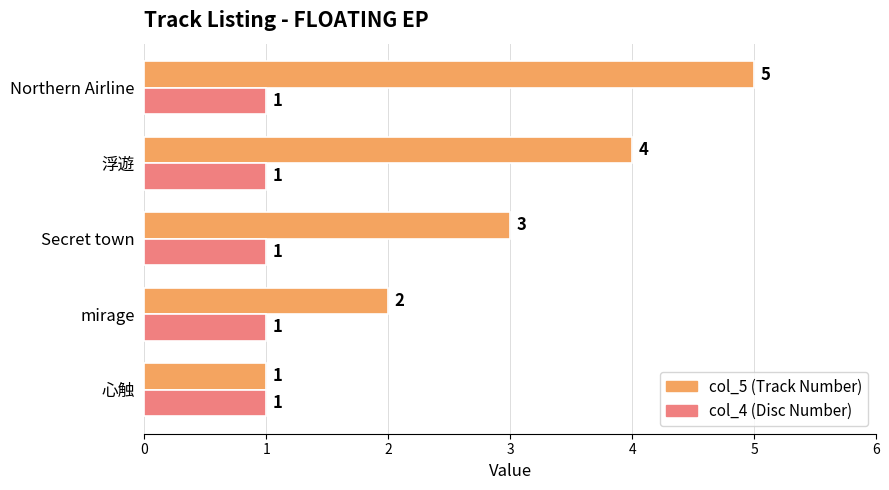

What is the difference between the highest and lowest values at Northern Airline?

4